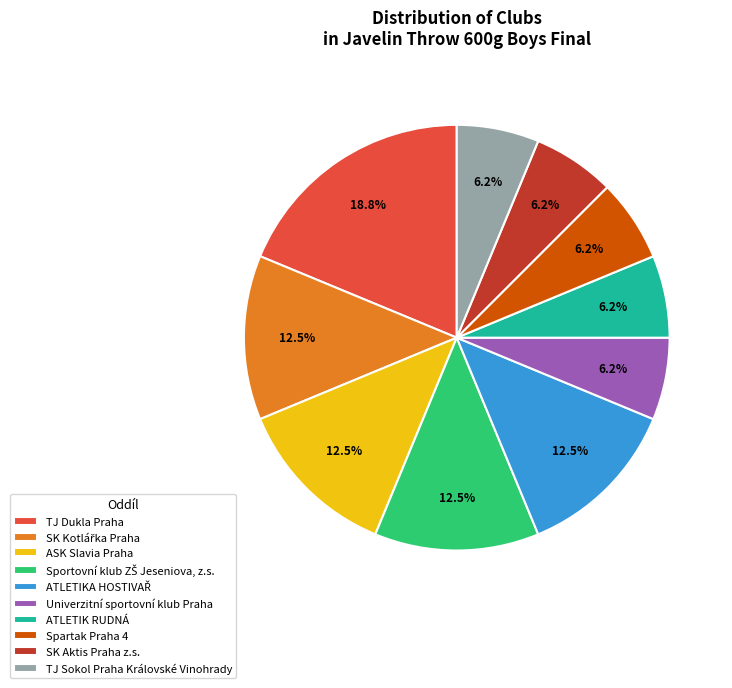

What is the largest slice in the pie chart?

TJ Dukla Praha